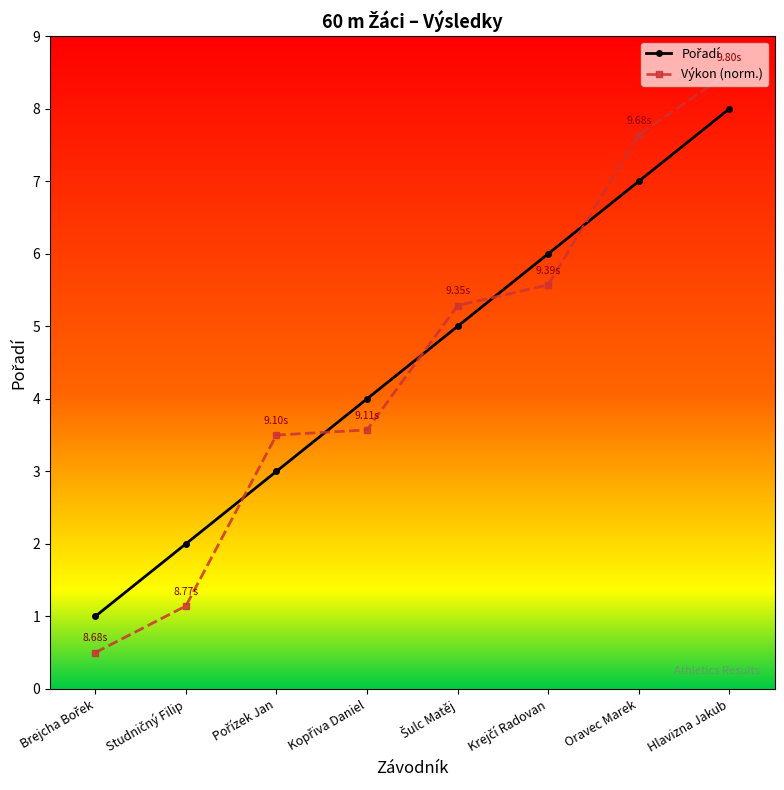

What is the difference between the maximum and minimum values in the Výkon (norm.) series?

8.0